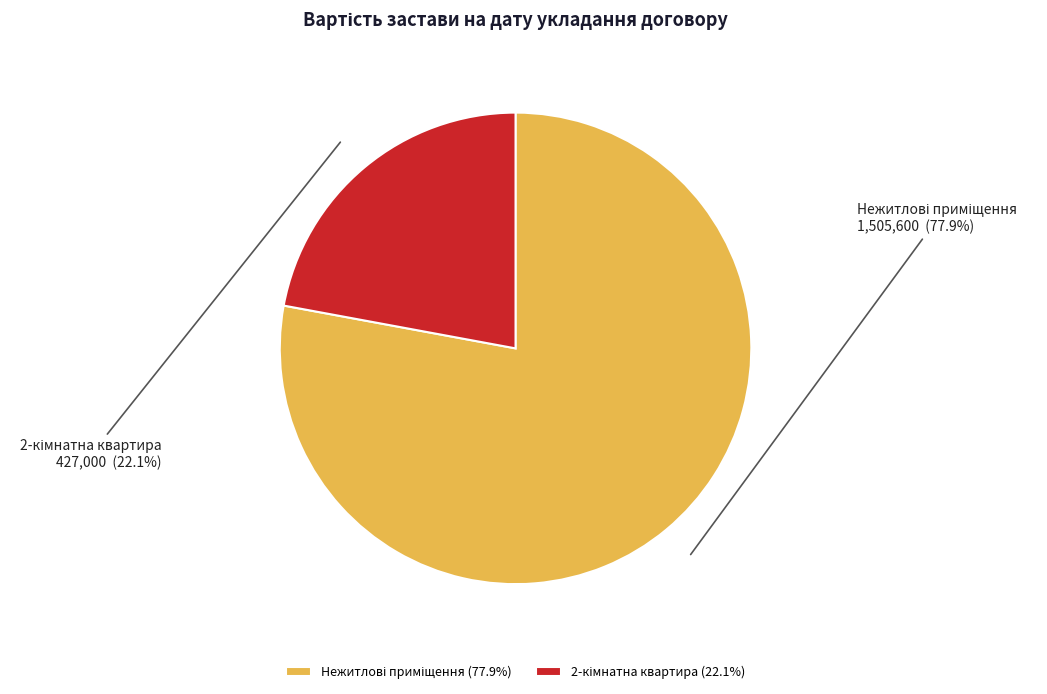

Is there any slice that represents more than half of the pie?

Yes